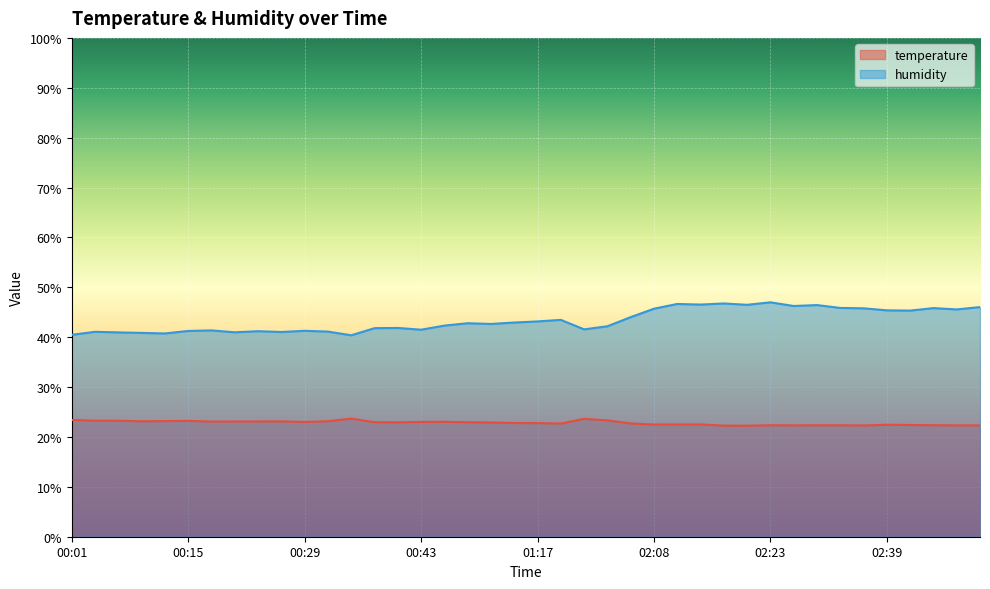

True or false: temperature and humidity intersect in this chart.

False